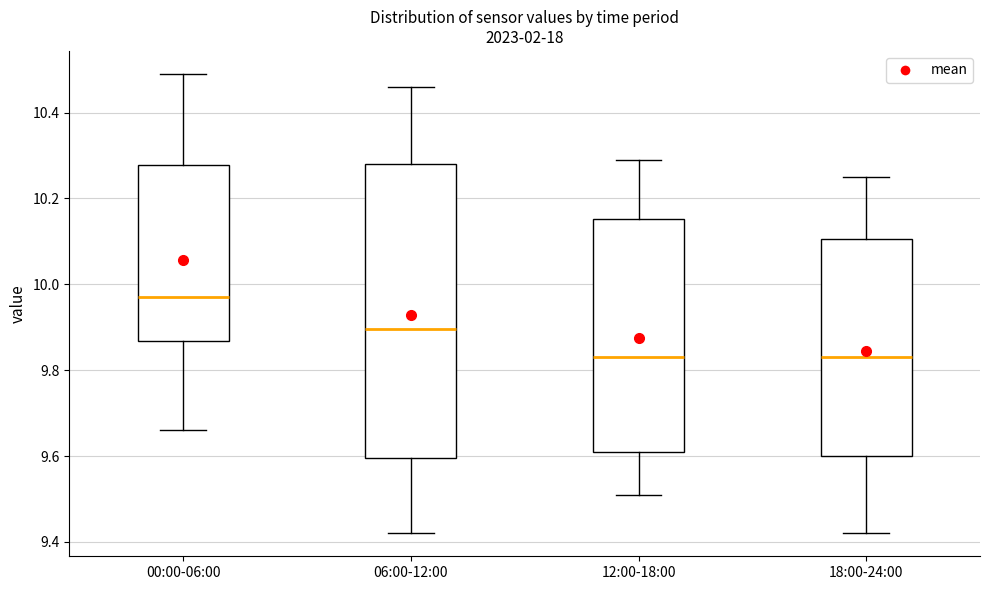

Which box is the tallest, from its lower edge to its upper edge?

06:00-12:00